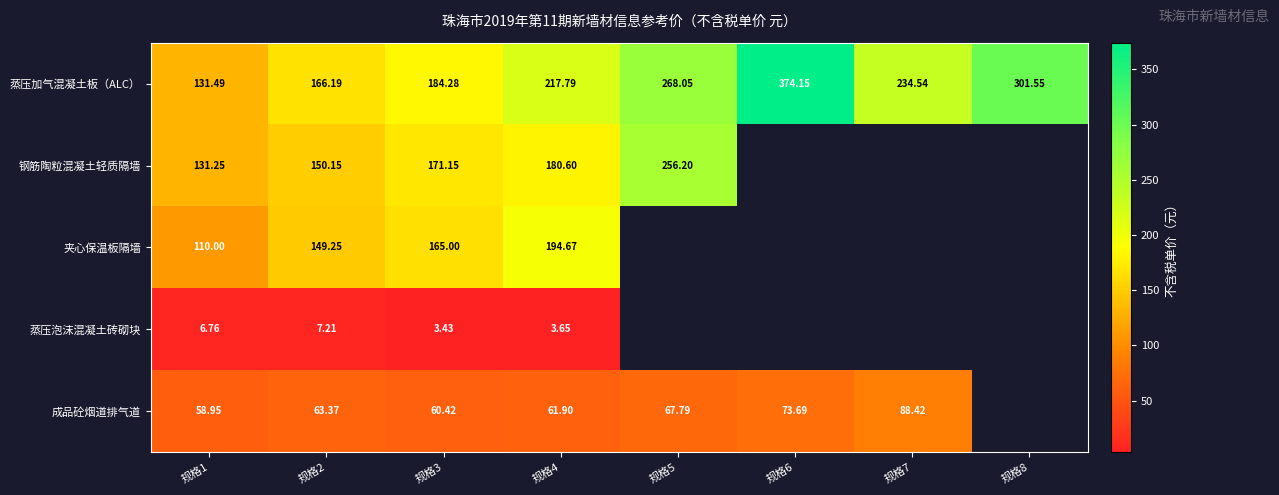

What is the spread (max minus min) of values at 规格6?

300.5